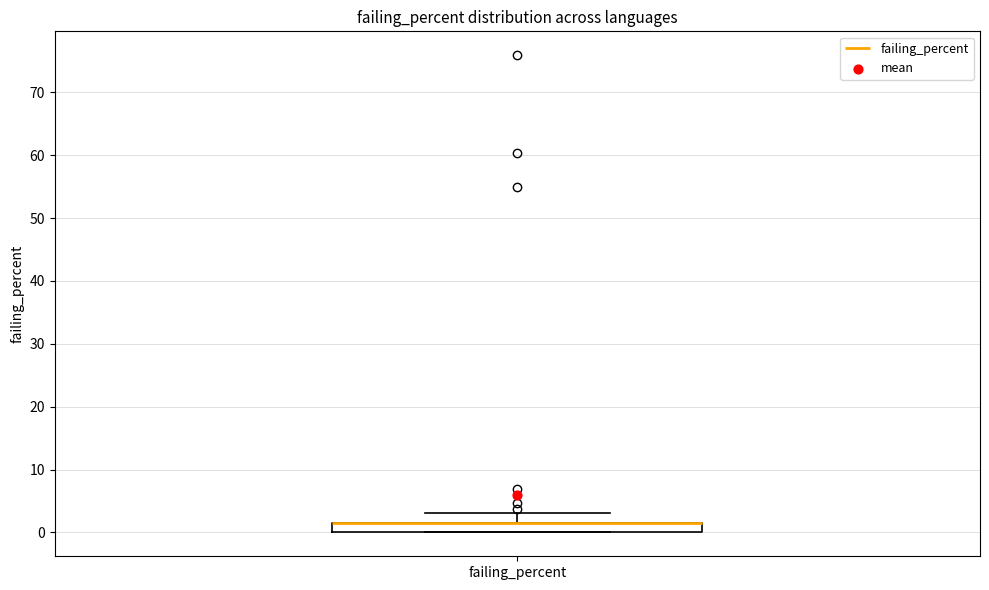

Transcribe this box plot: give where the median line is, the range the box spans, and where the two whiskers end, as read against the y-axis. The values are not printed on the chart, so give them approximately, as read against the axis.

median 2 (drawn on the box's upper edge), box 0 to 2, whiskers 0 to 3